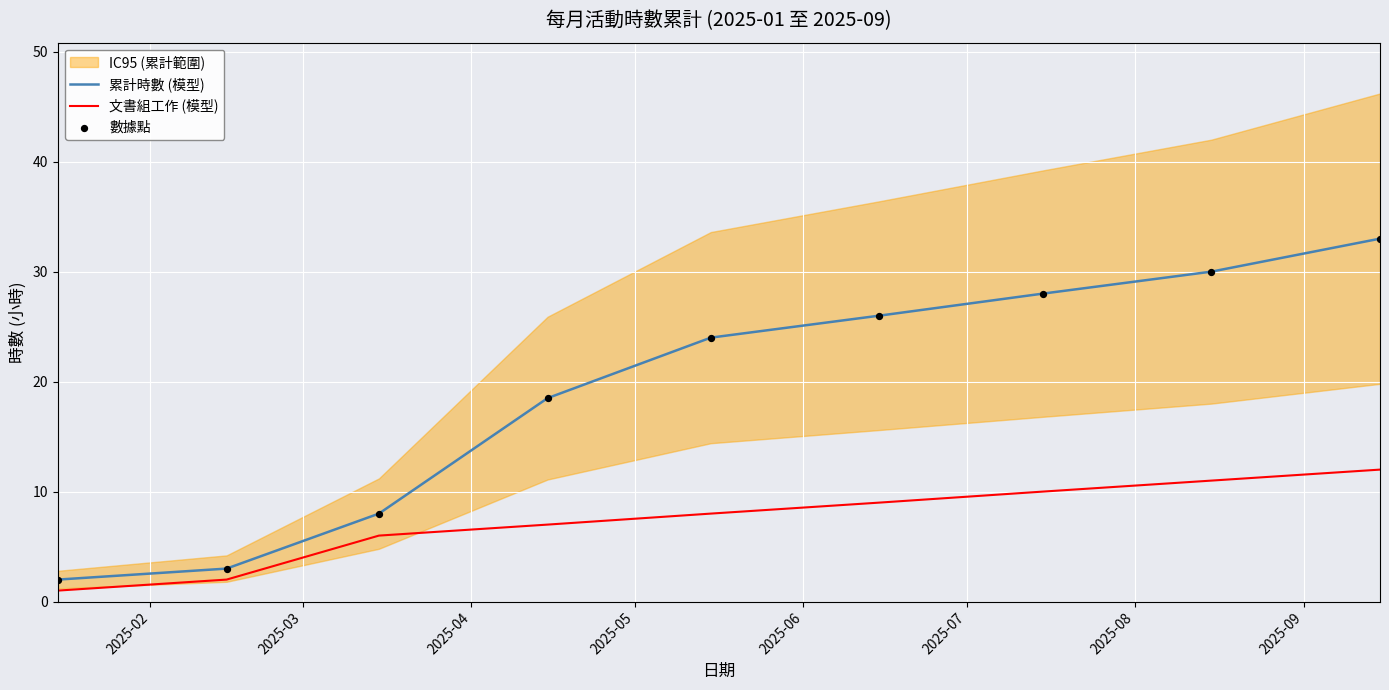

What is the highest value of the 文書組工作 (模型) series?

12.0